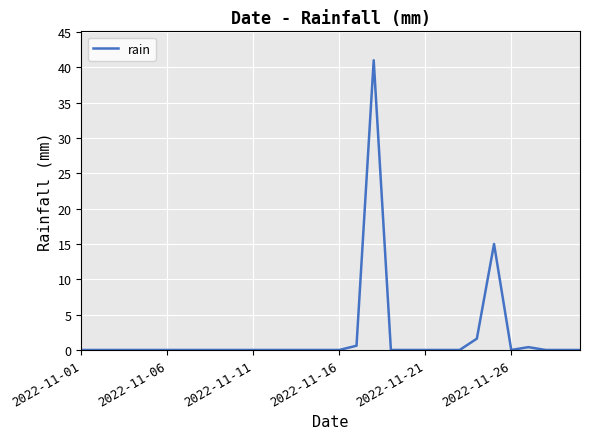

What is the difference between the maximum and minimum values?

41.0